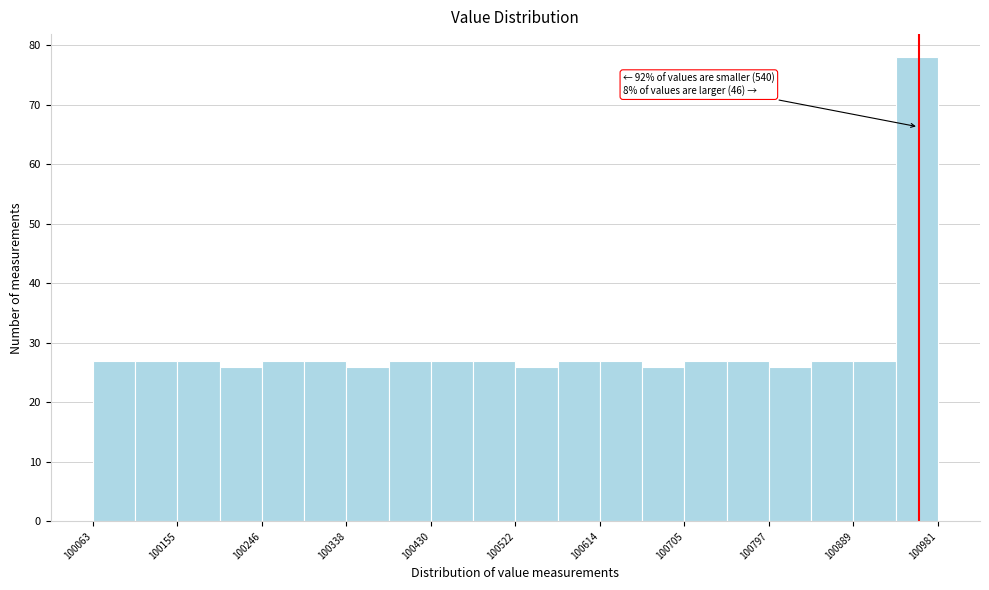

Which range on the x-axis has the tallest bar?

100930 to 100980